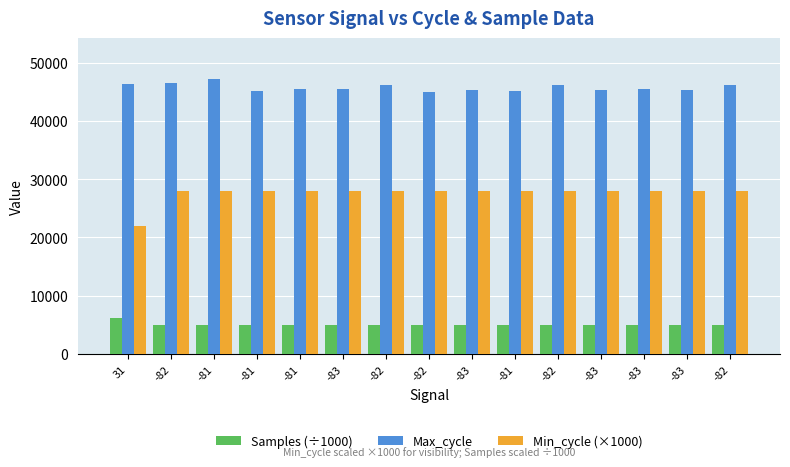

Which has a higher value, 31 or -82?

31